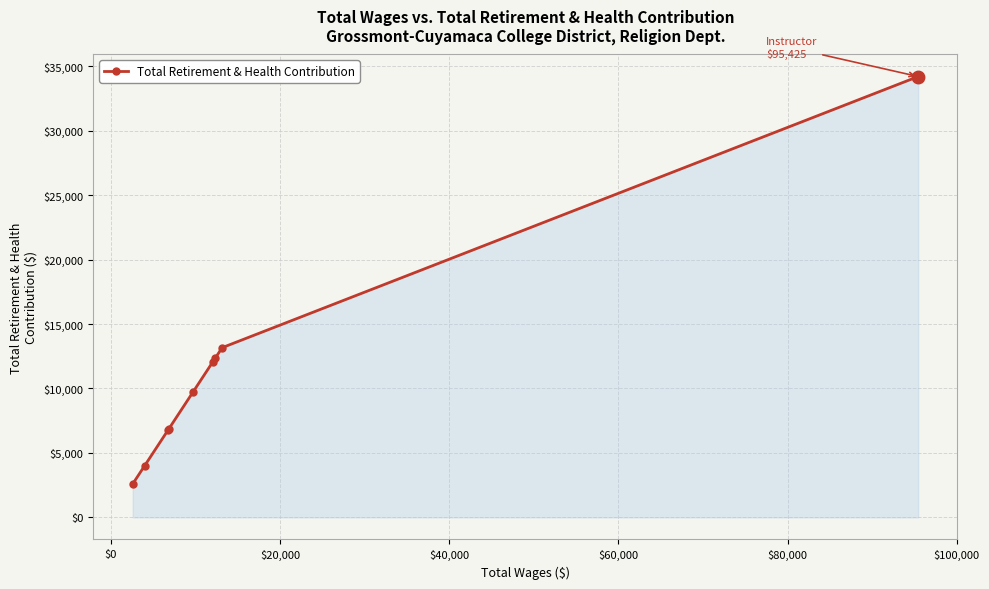

What is the maximum value shown in the chart?

34194